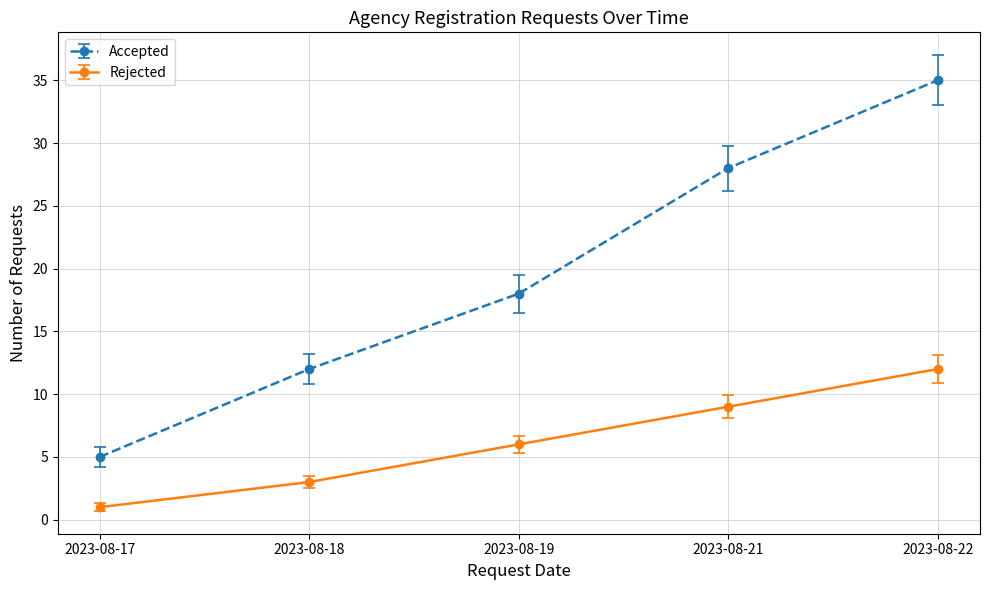

How many lines are shown in the chart?

2